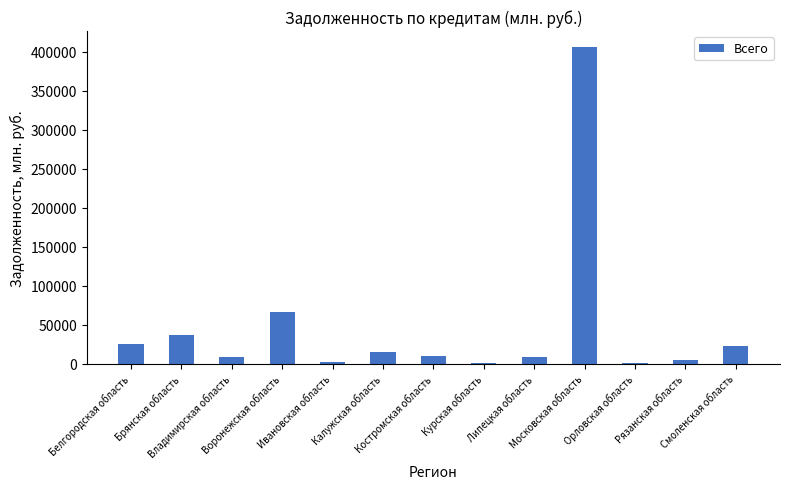

What is the maximum value shown in the chart?

406460